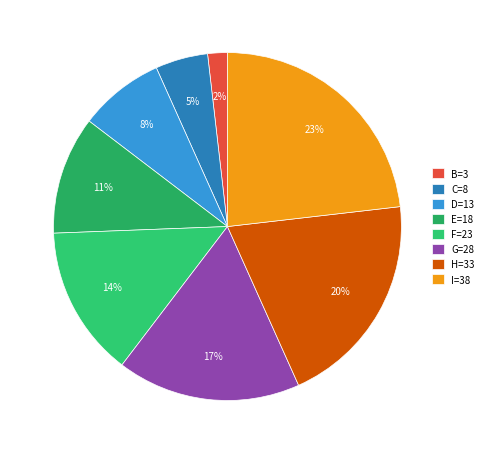

Count the number of slices in the pie.

8